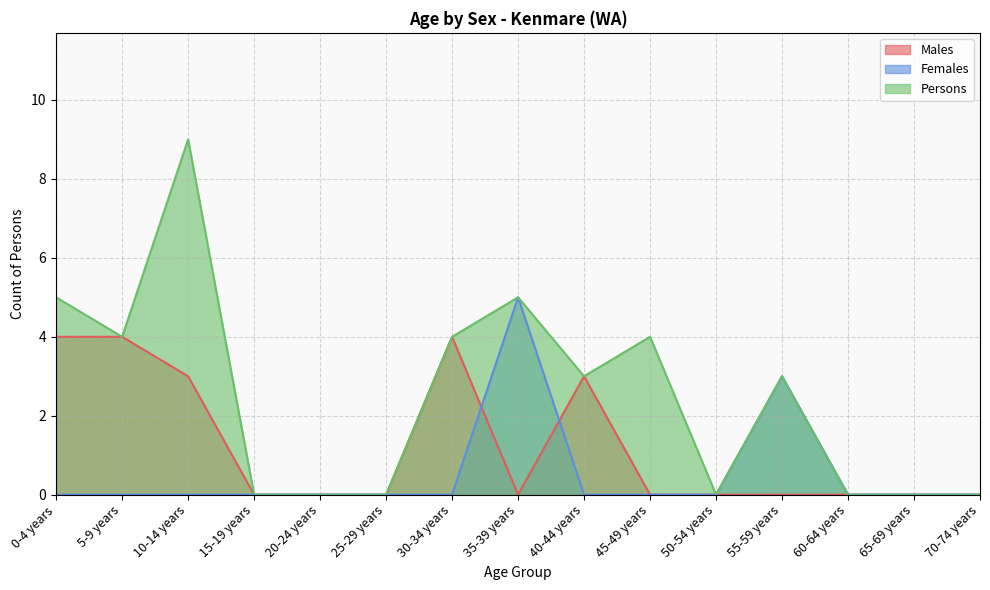

What is the difference between the maximum and second lowest values in the Females series?

5